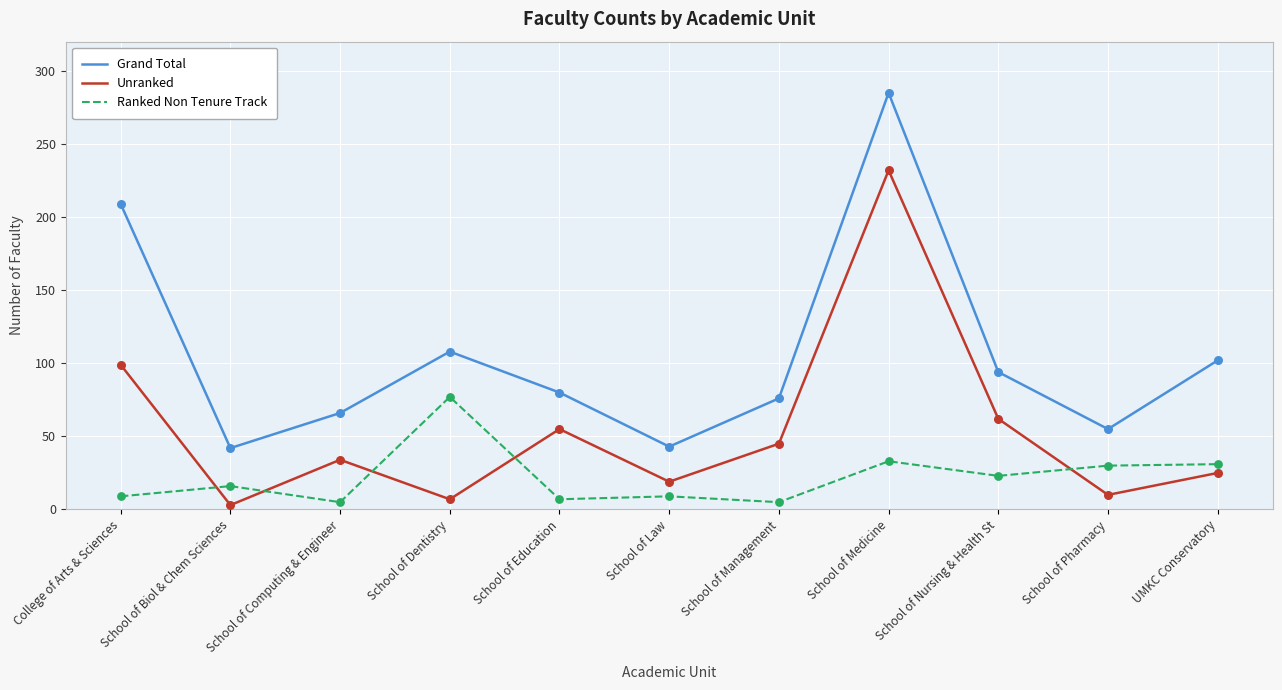

What is the total value across all series at UMKC Conservatory?

158